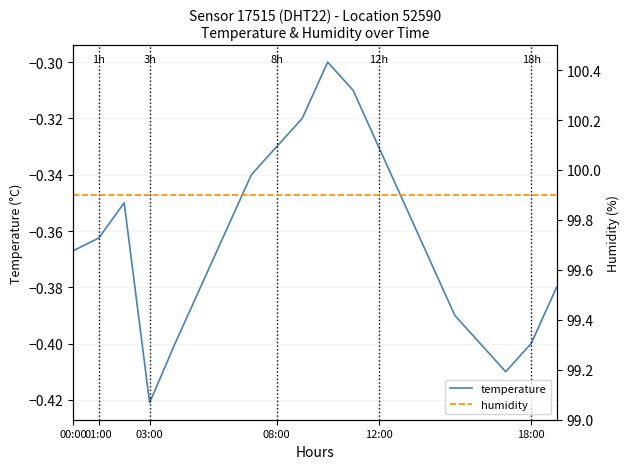

Is it true that humidity equals 64.1 at 03:00?

False